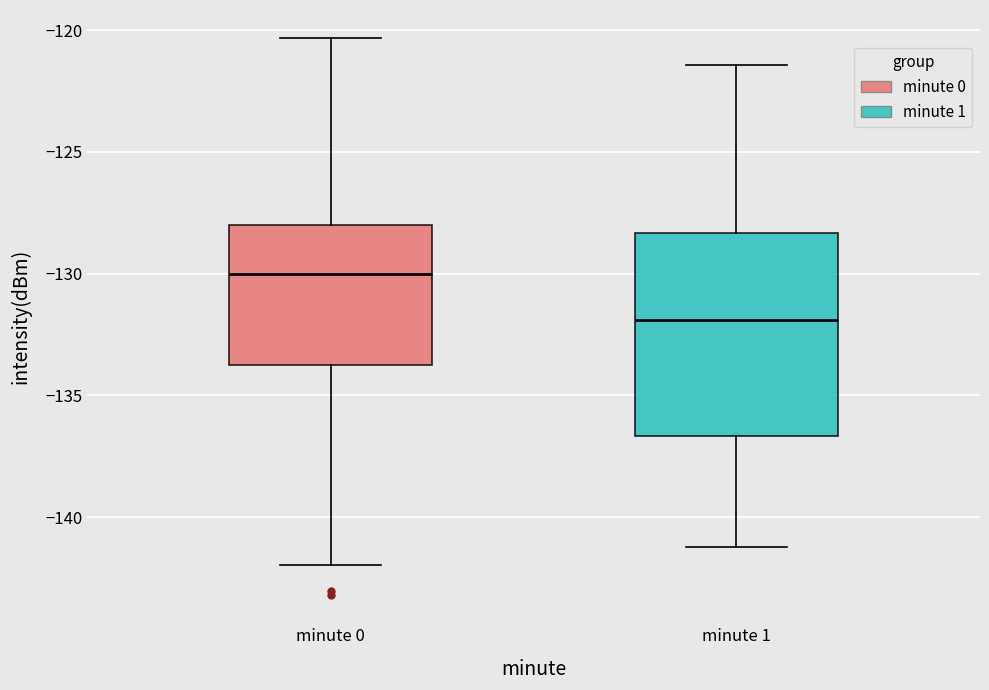

Which box is the tallest, from its lower edge to its upper edge?

minute 1